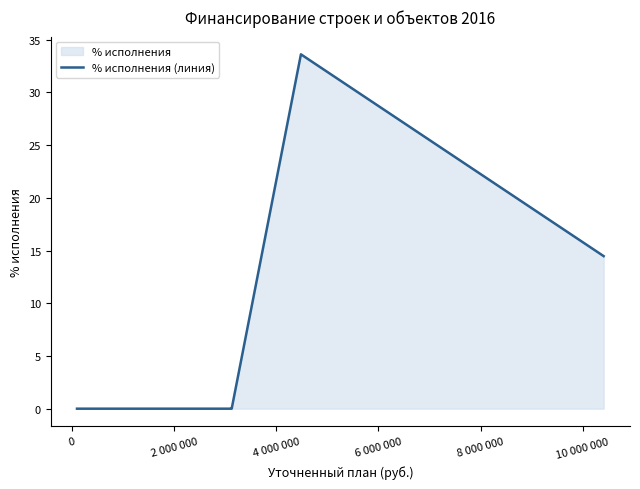

What is the greatest value displayed?

33.6